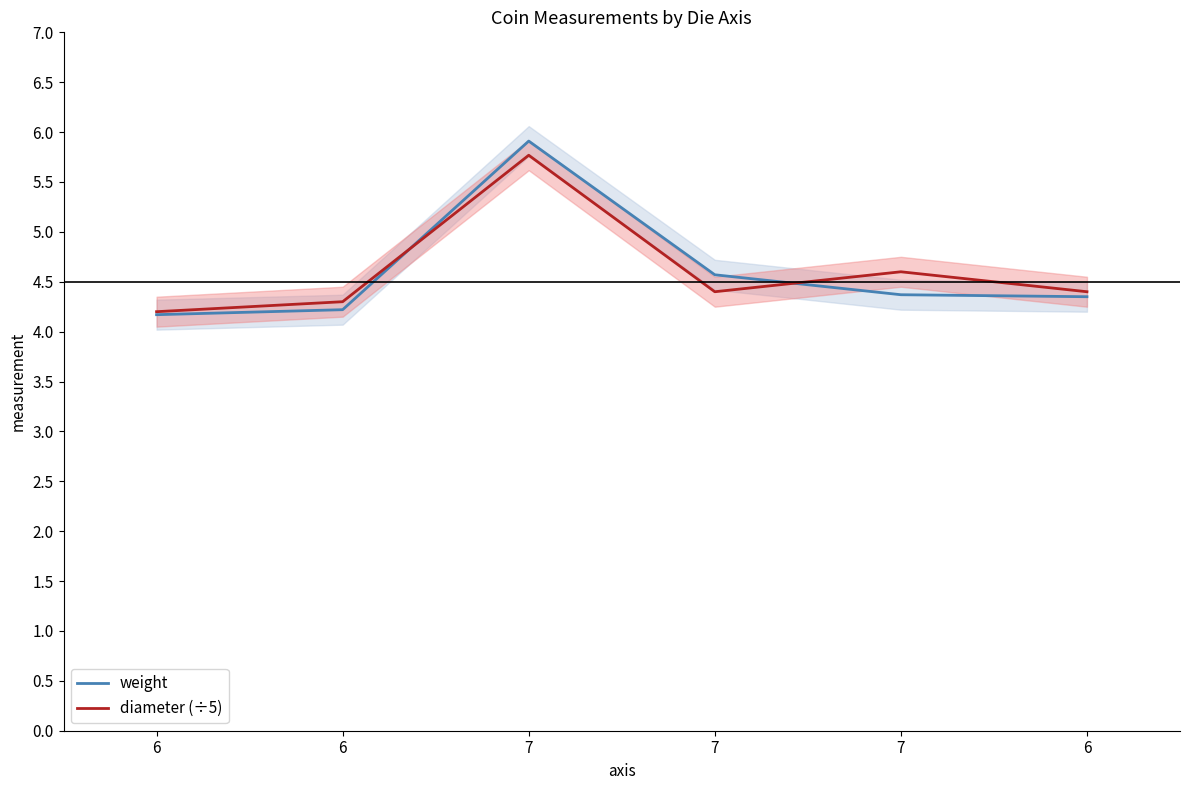

Is the value of weight at 7 greater than the value of diameter (÷5) at 7?

Yes